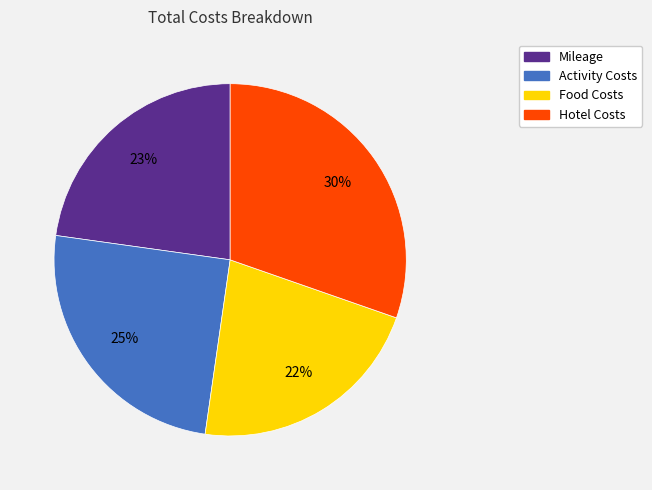

Does Food Costs represent more than half of the total?

No